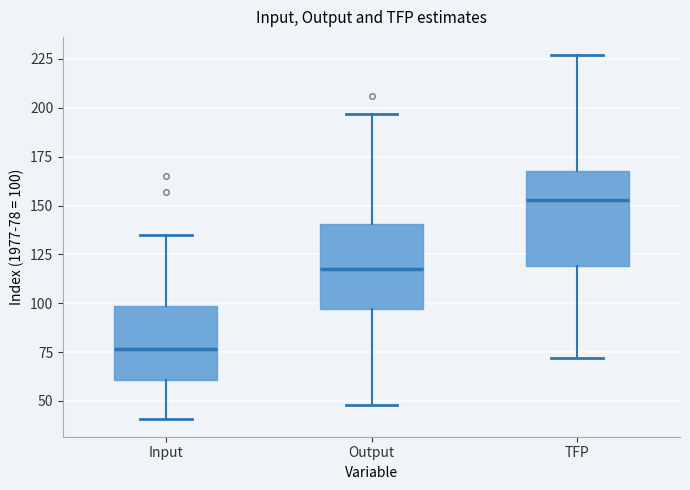

Comparing the boxes themselves (not the whiskers), which one is the tallest?

TFP